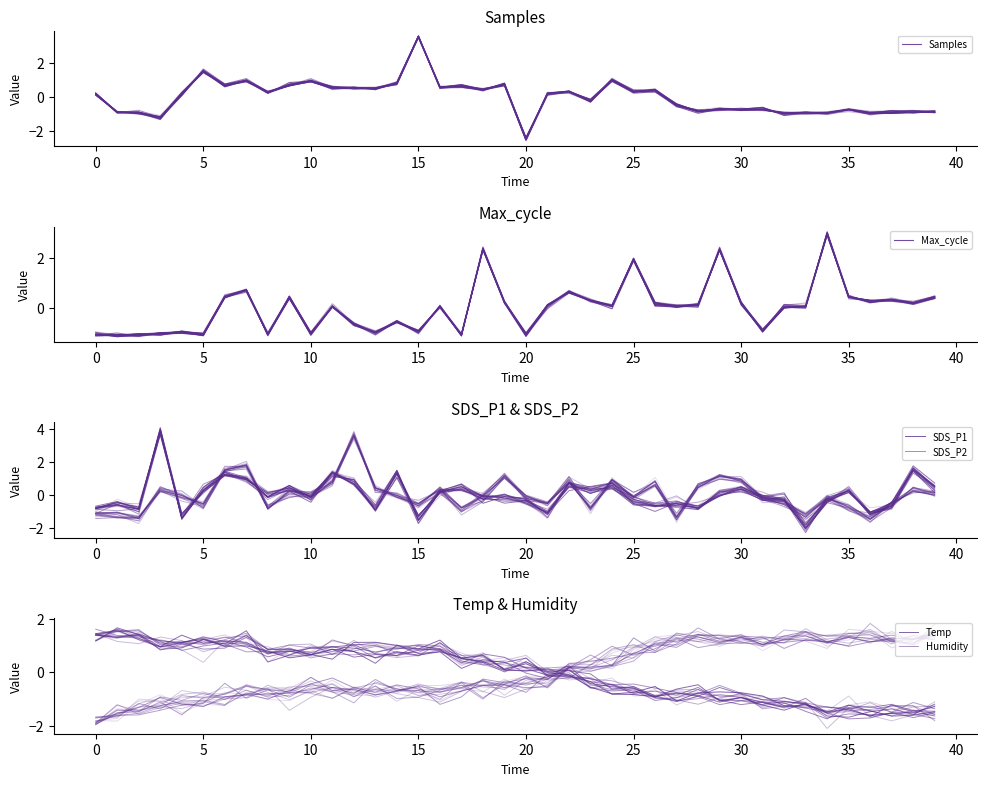

How many values in the SDS_P1 series exceed 0?

18